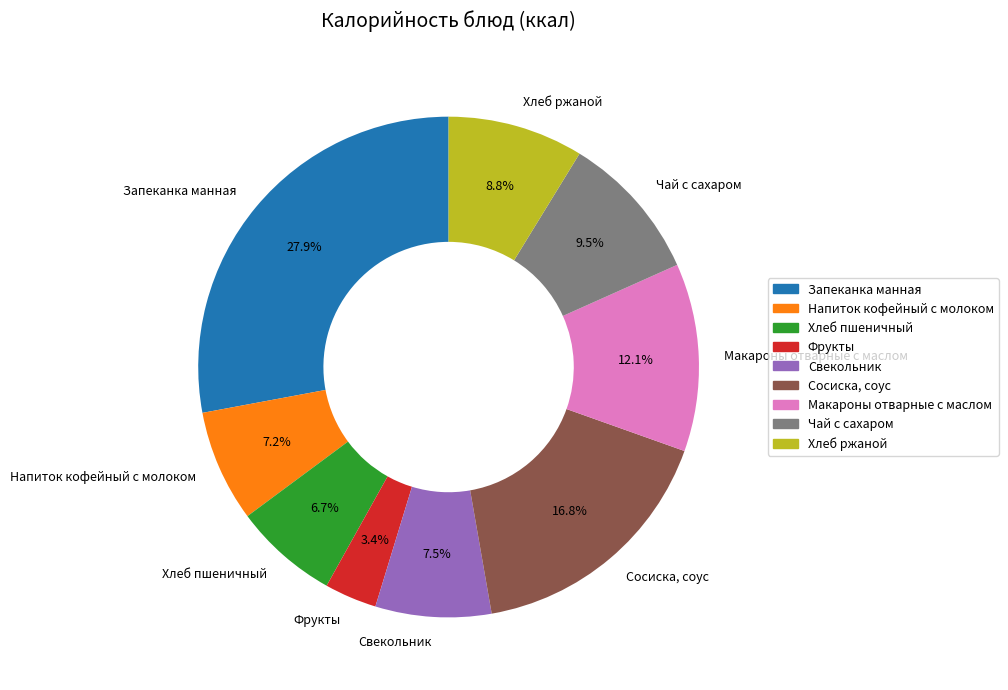

To the nearest percent, what is the average slice percentage?

11%